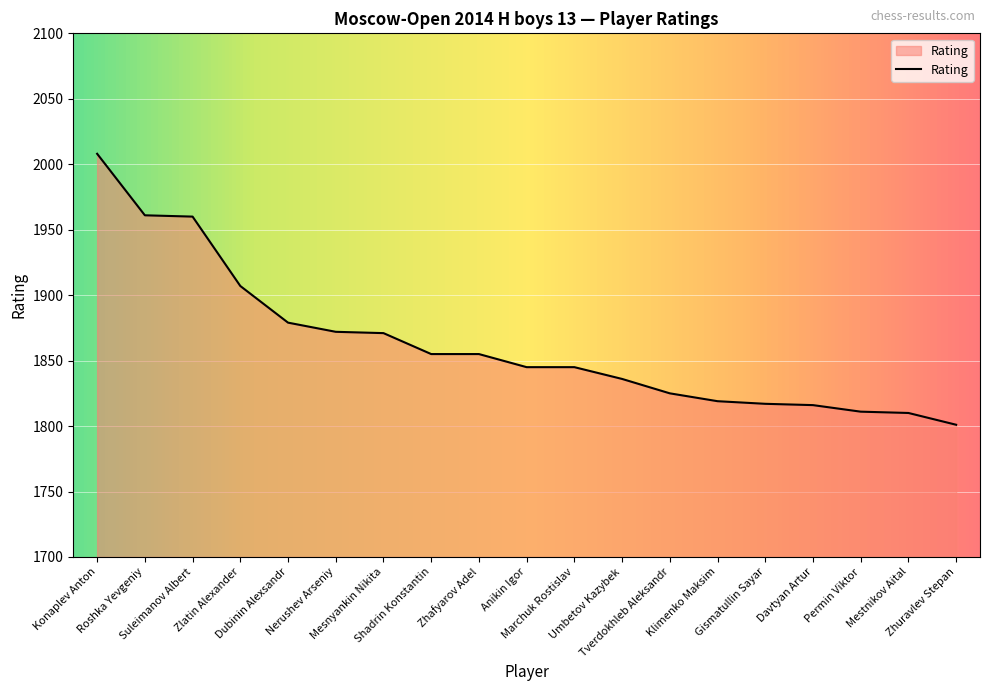

How many lines are shown in the chart?

1